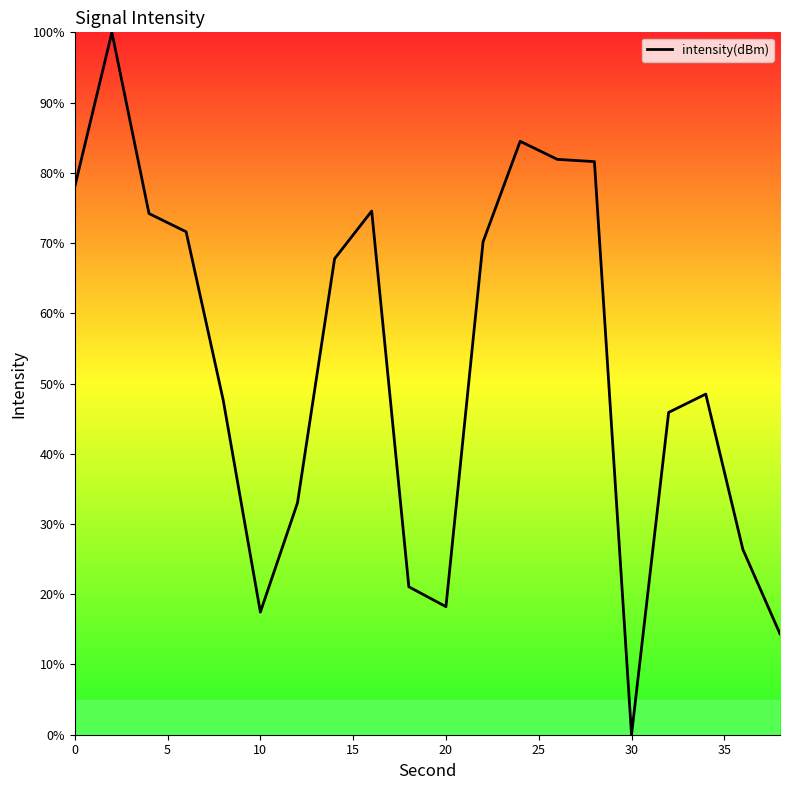

What is the greatest value displayed?

100.0